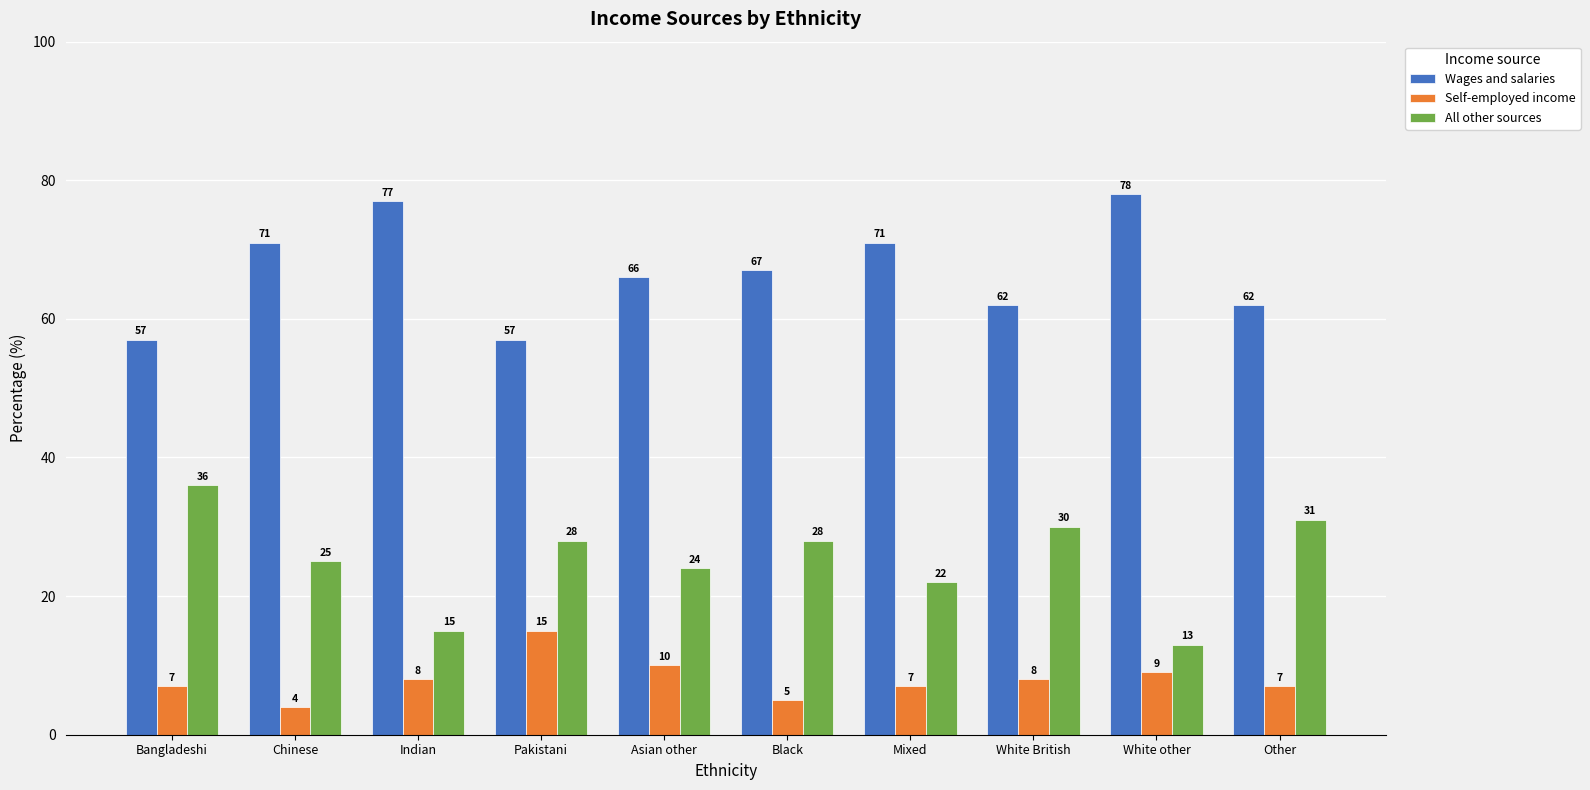

What is the total value across all series at Chinese?

100